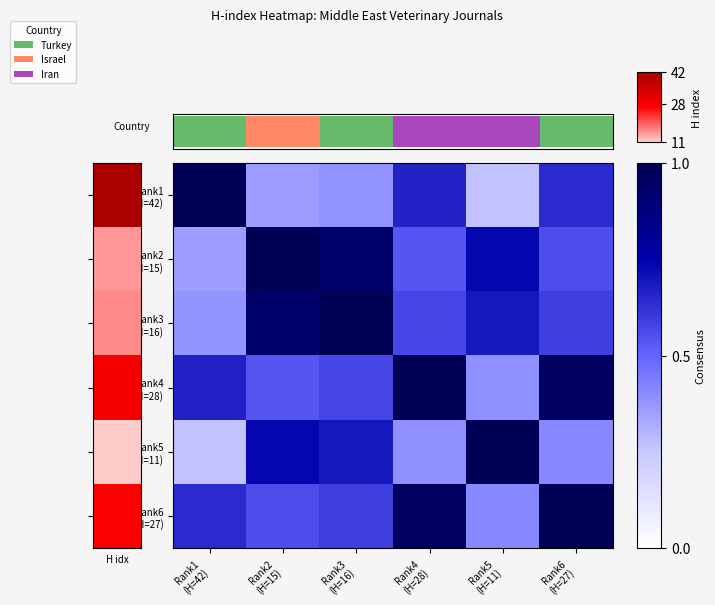

What is the average value of the Rank2 (H=15) series?

0.7